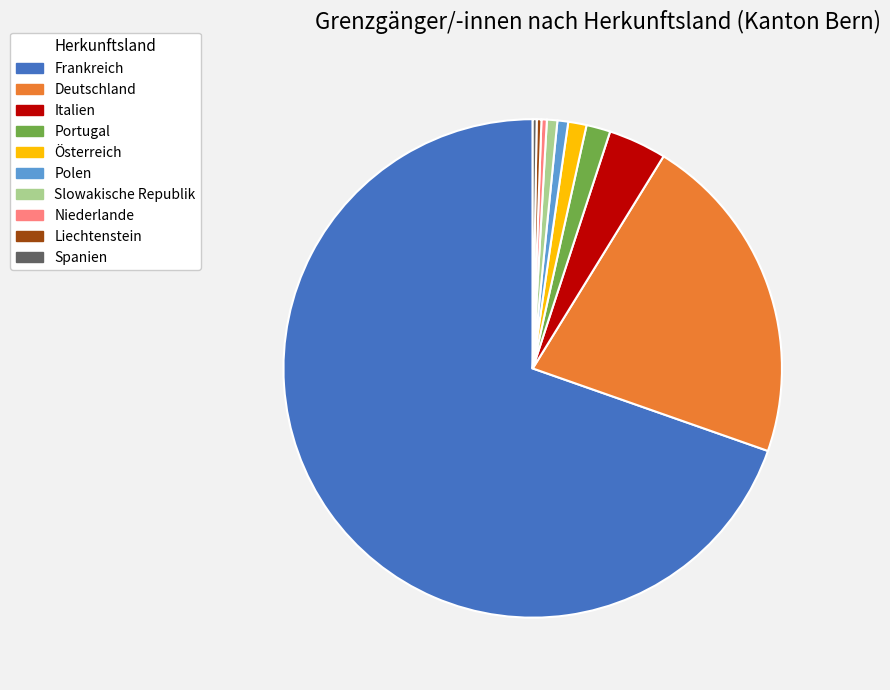

Which category has the biggest portion of the pie?

Frankreich